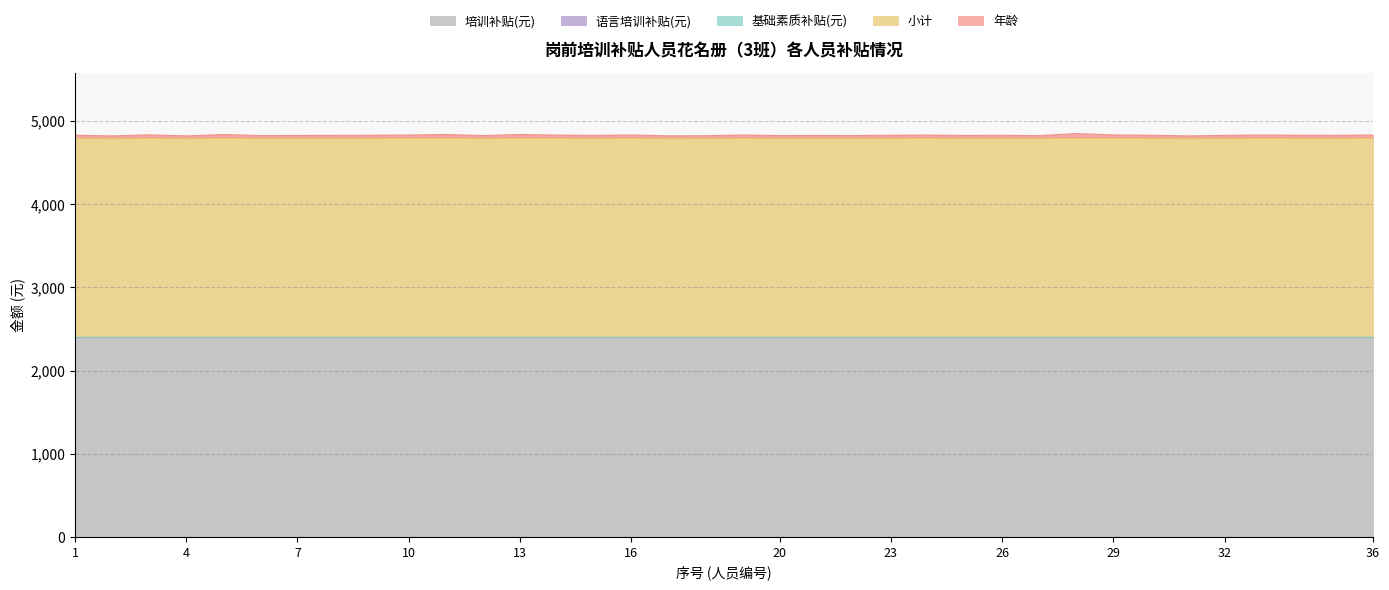

What is the sum of all 年龄 values?

1008